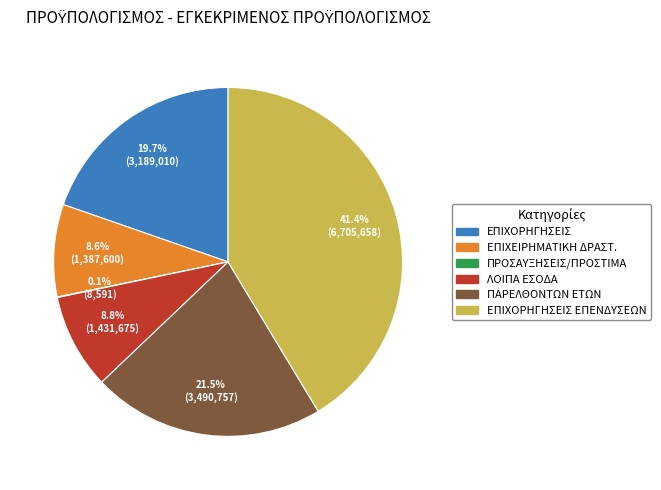

Is there any slice that represents more than half of the pie?

No